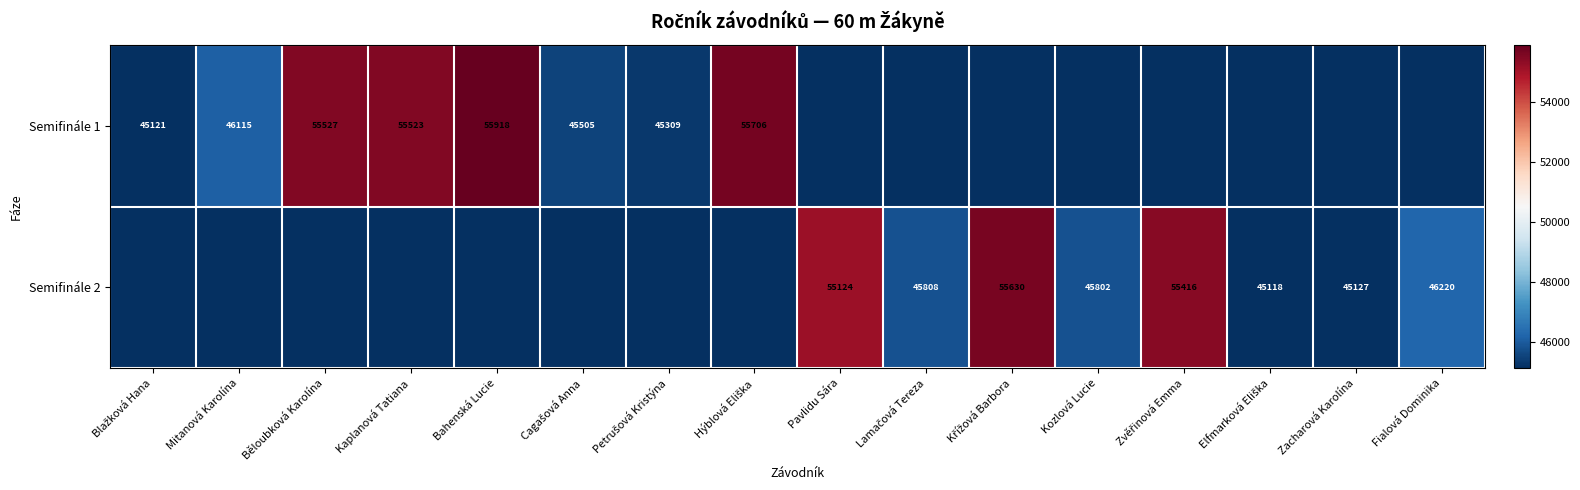

The Semifinále 2 series shows 68926 at Kozlová Lucie. True or false?

False